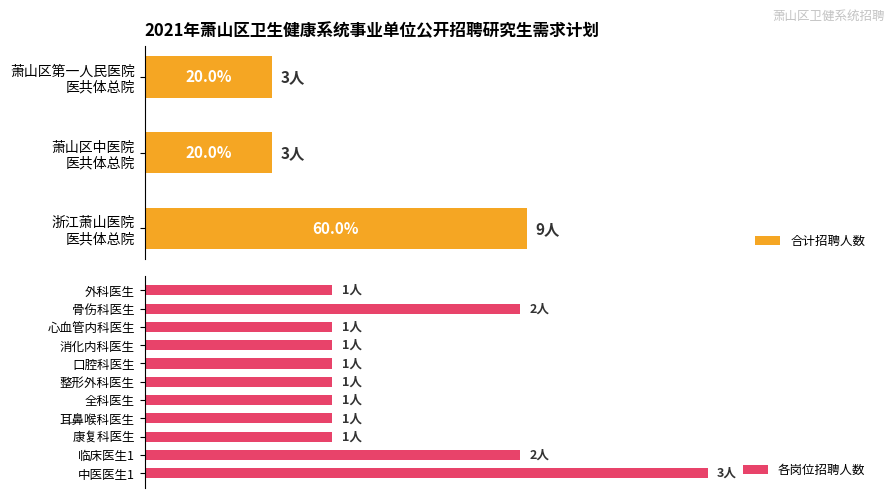

What is the difference between the maximum and minimum values?

2